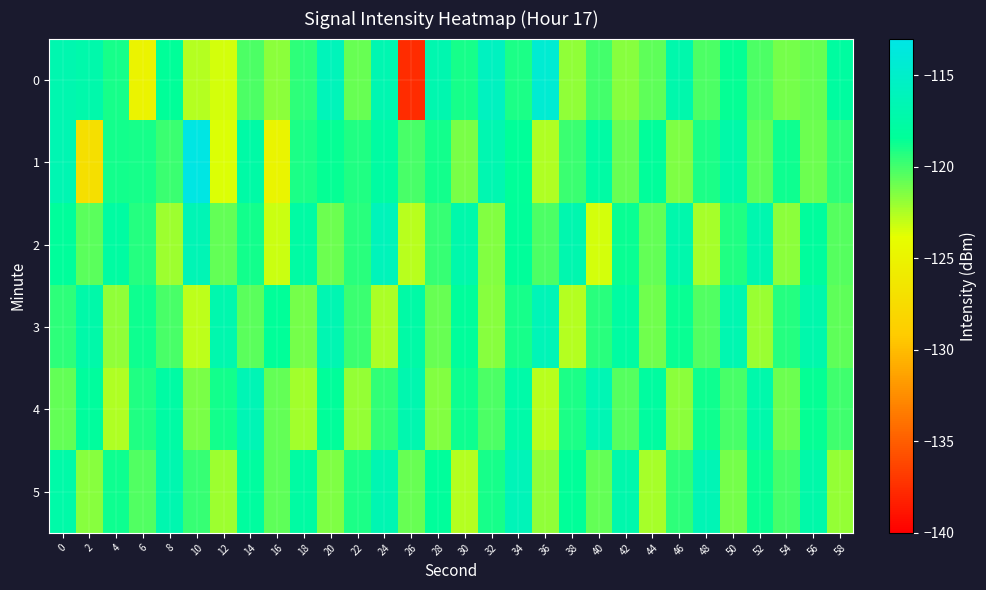

What is the difference between the highest and lowest values at 0?

4.2